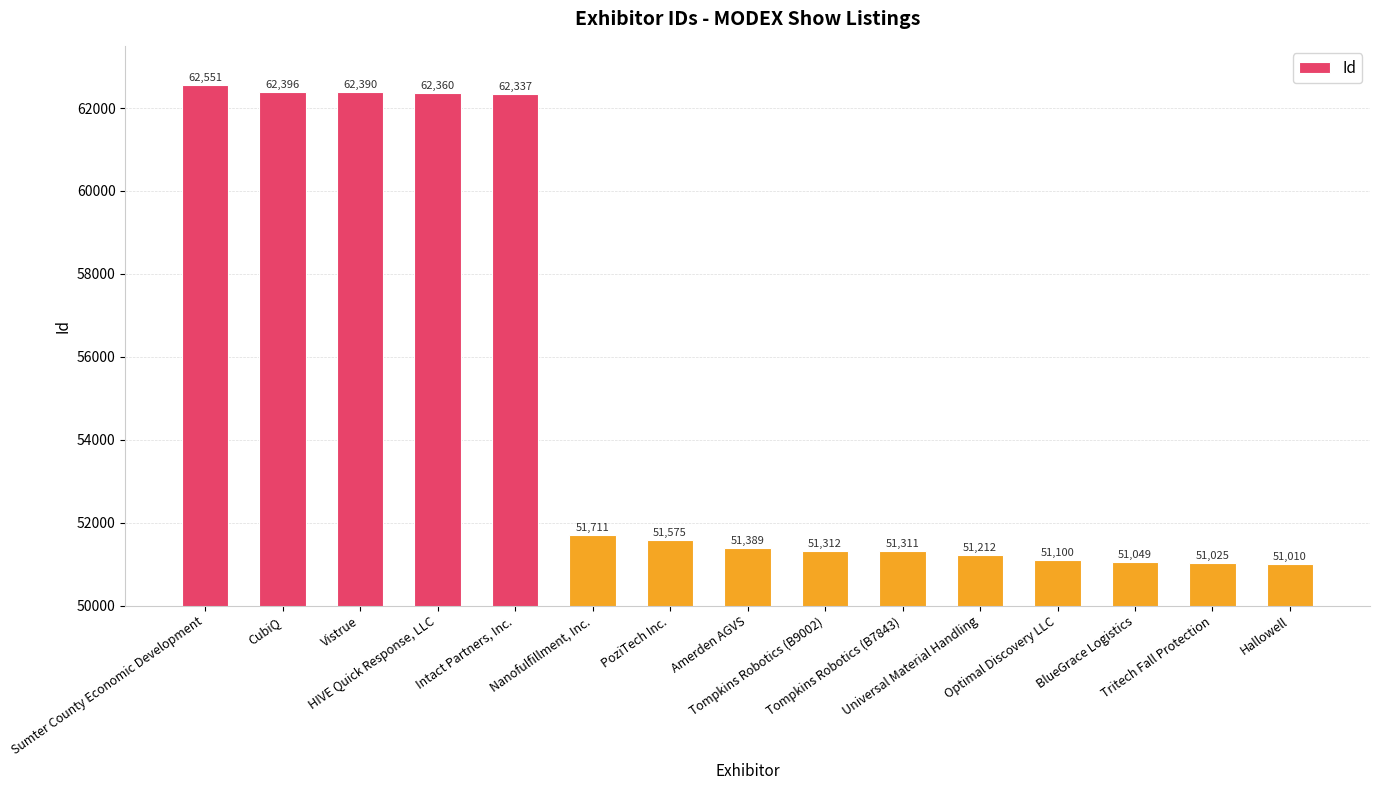

What is the difference between the values at Vistrue and Tompkins Robotics (B7843)?

11079